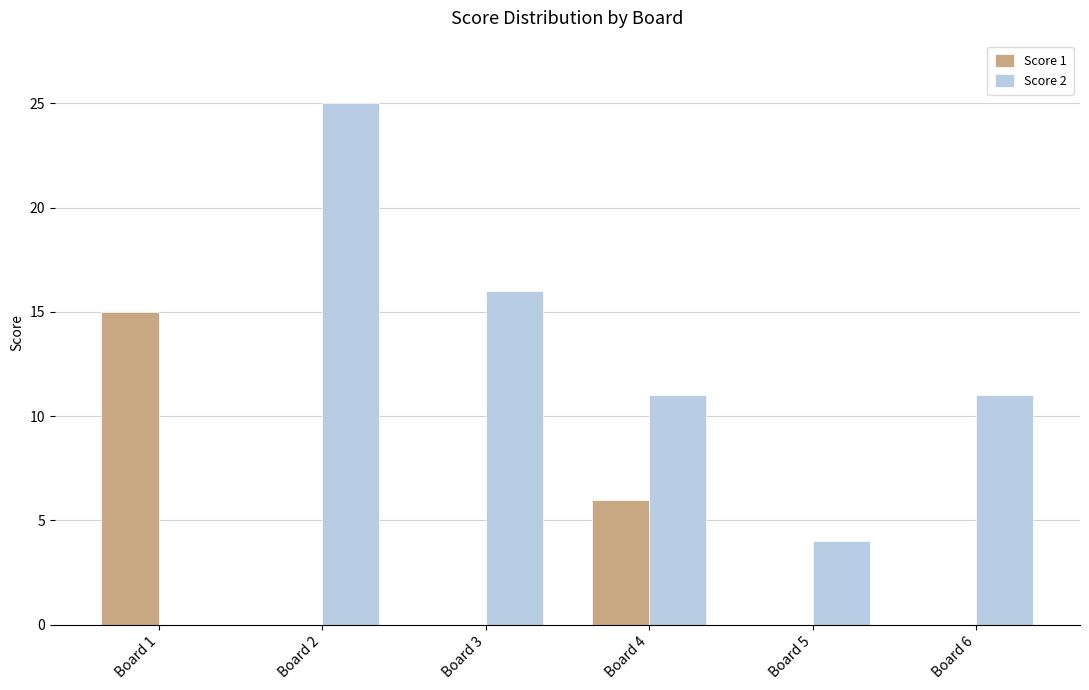

Which series has the widest spread of values?

Score 2